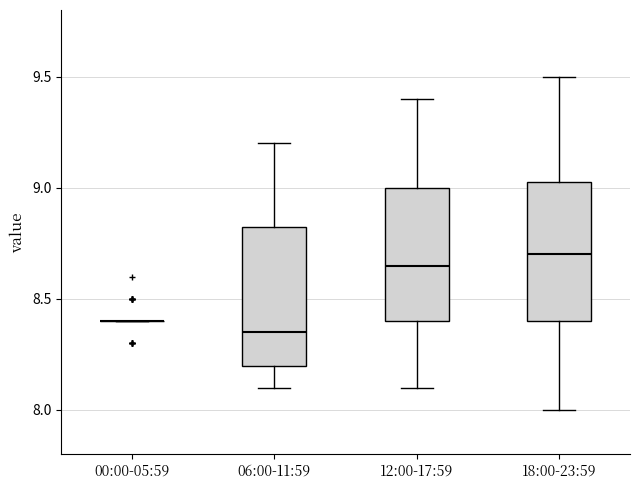

Reading left to right, transcribe this box plot: for each box, give where its median line is, the range the box spans, and where its two whiskers end, as read against the y-axis. The values are not printed on the chart, so give them approximately, as read against the axis.

00:00-05:59: box collapsed to a line at 8.40, whiskers 8.40 to 8.40
06:00-11:59: median 8.35, box 8.20 to 8.85, whiskers 8.10 to 9.20
12:00-17:59: median 8.65, box 8.40 to 9.00, whiskers 8.10 to 9.40
18:00-23:59: median 8.70, box 8.40 to 9.05, whiskers 8.00 to 9.50